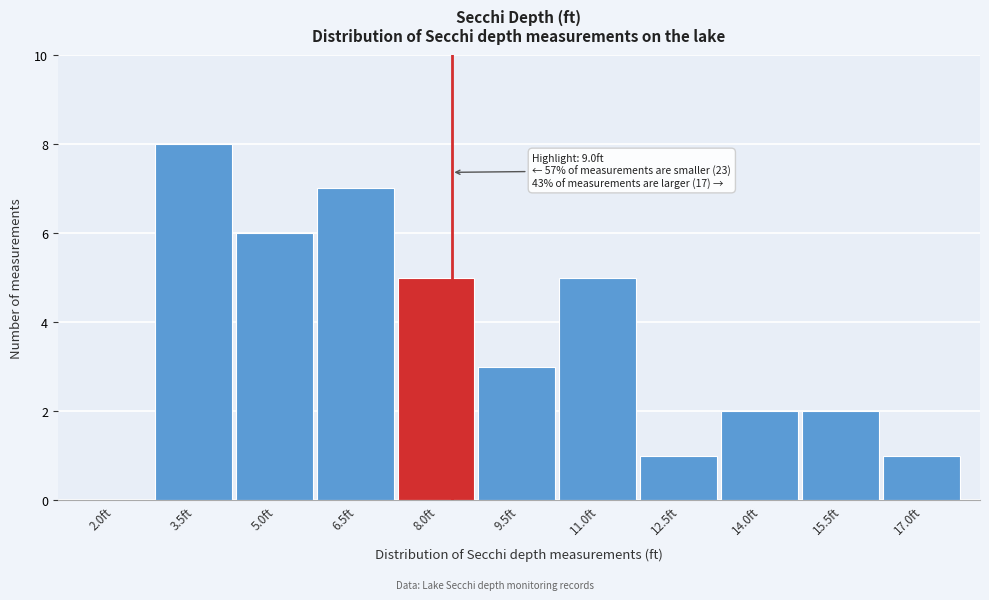

Reading right to left, transcribe all the data shown in this chart.

17.0ft=1	15.5ft=2	14.0ft=2	12.5ft=1	11.0ft=5	9.5ft=3	8.0ft=5	6.5ft=7	5.0ft=6	3.5ft=8	2.0ft=0